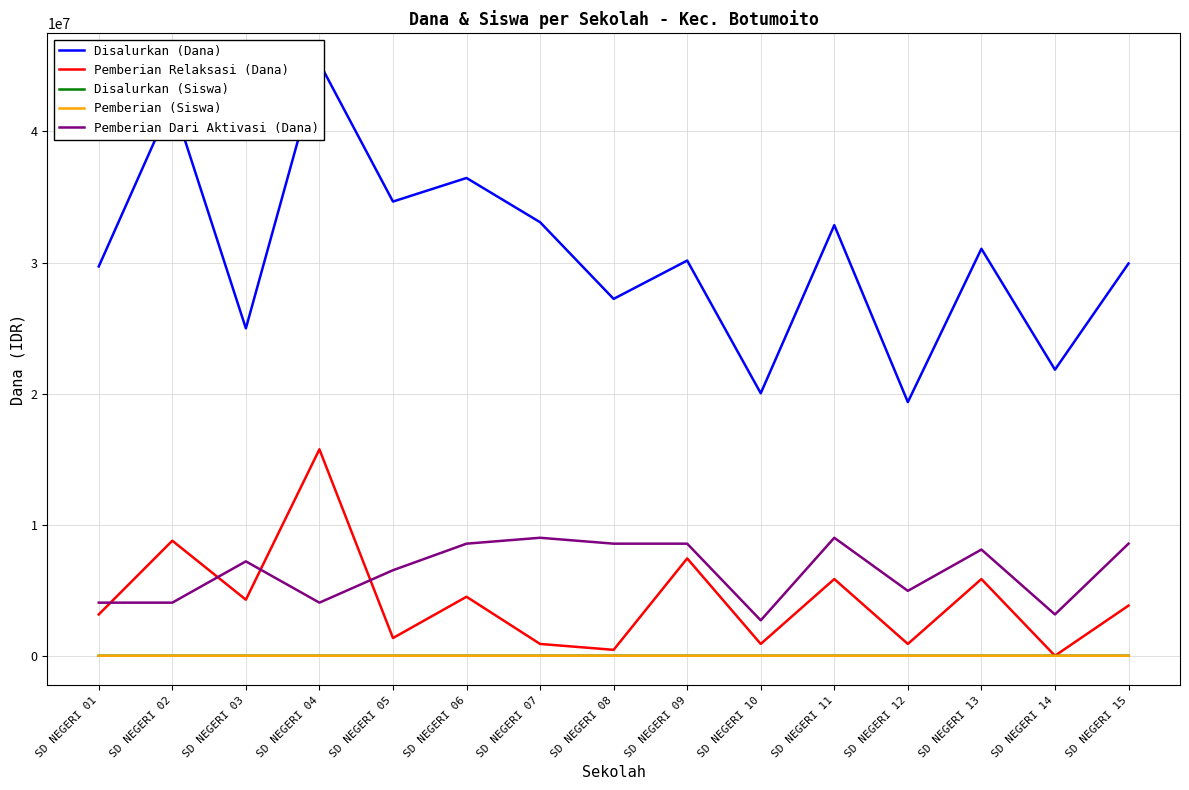

Where does the Disalurkan (Siswa) series first go above 73?

SD NEGERI 02